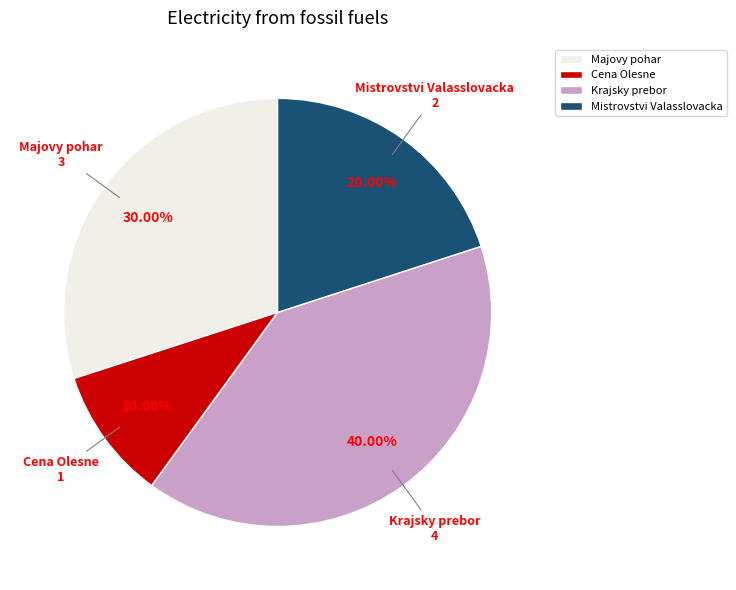

Between Mistrovstvi Valasslovacka and Krajsky prebor, which is larger?

Krajsky prebor